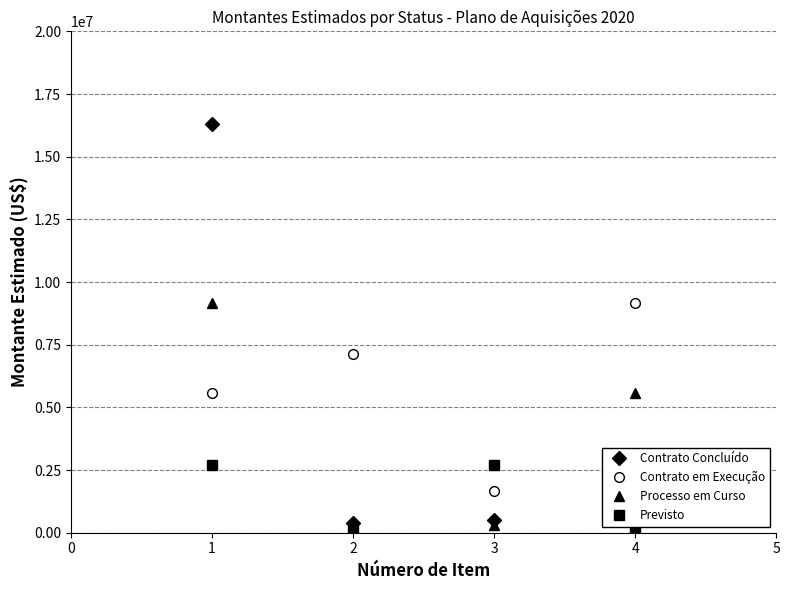

How many lines are shown in the chart?

4